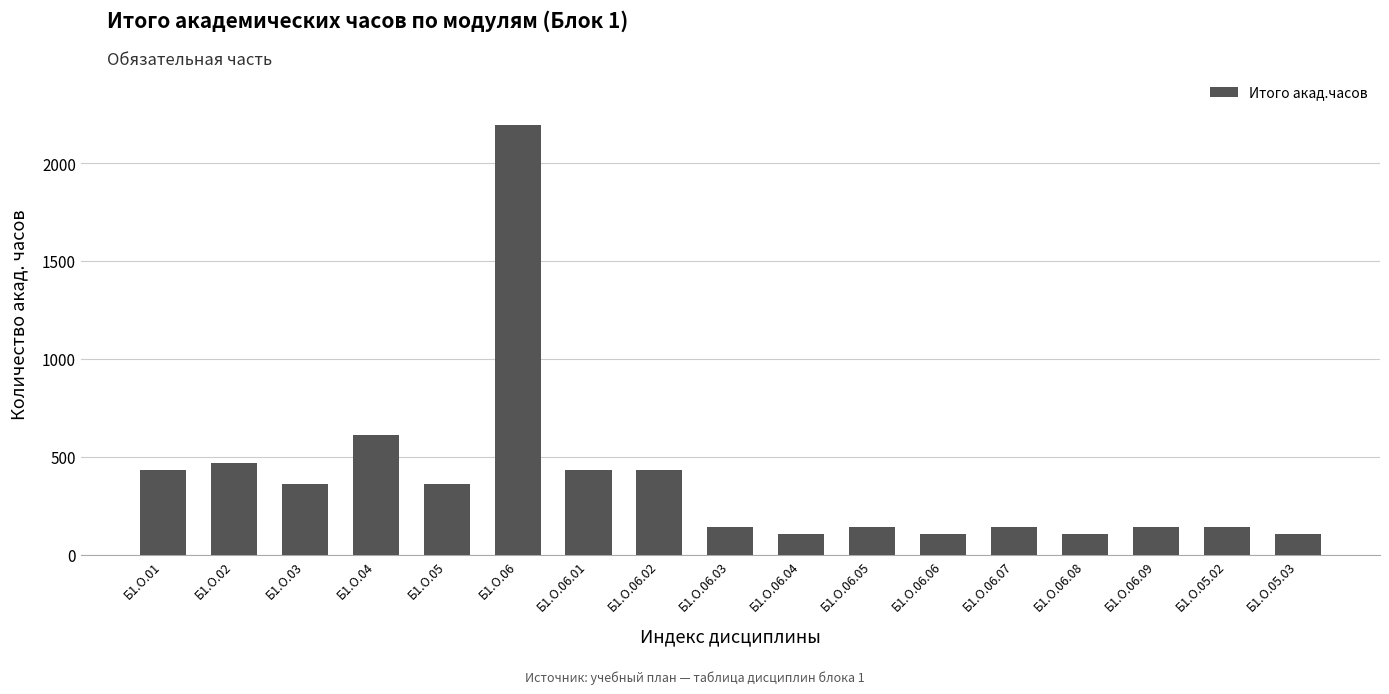

What is the label of the 12th bar from the right?

Б1.О.06